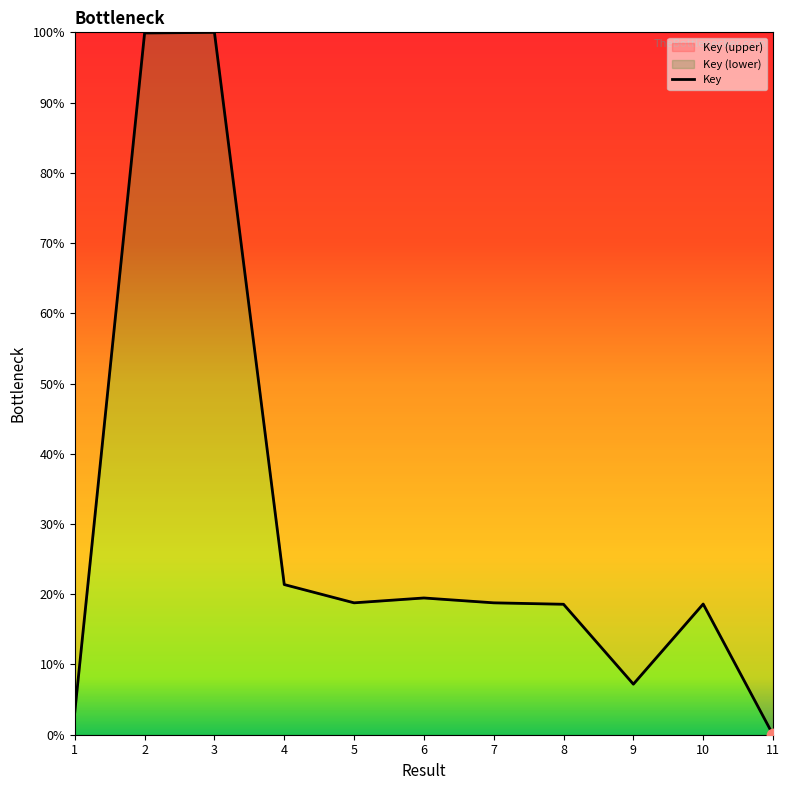

Approximately how many times larger is the value at 3 compared to 4?

4.7